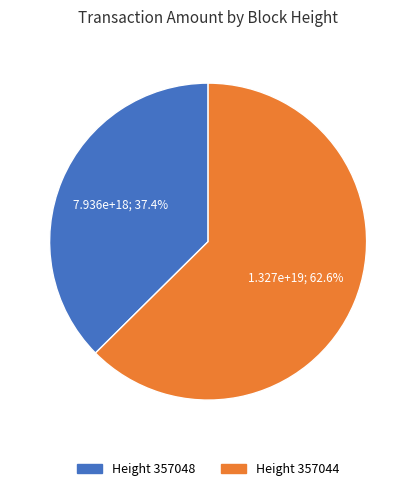

Is there any slice that represents more than half of the pie?

Yes